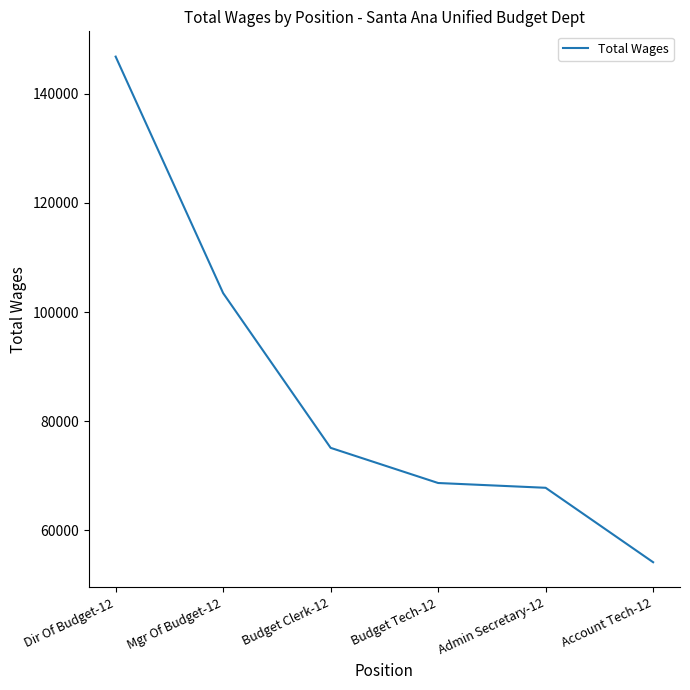

Does the chart have visible grid lines?

No